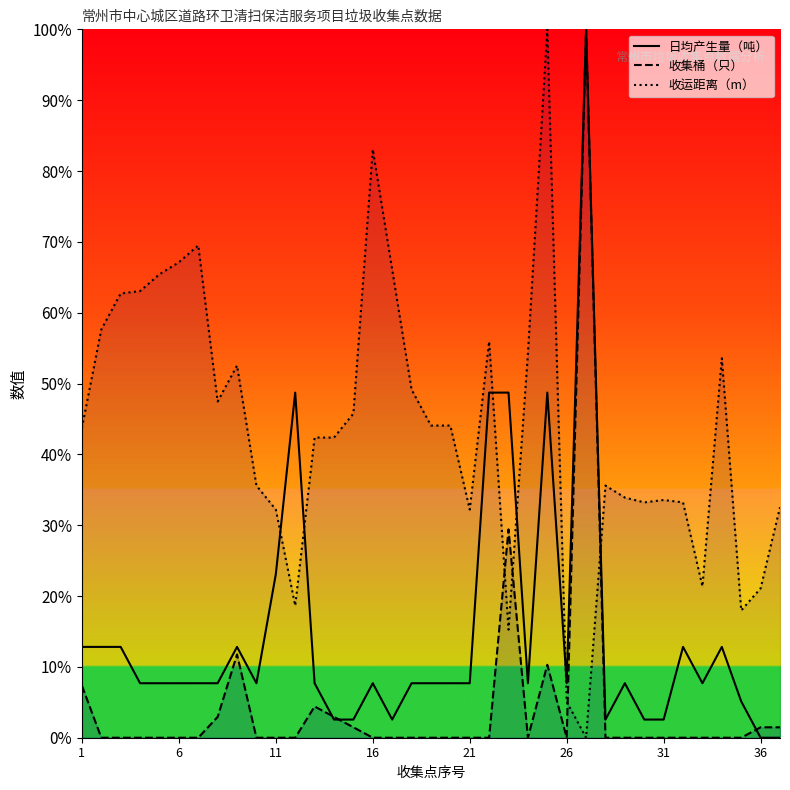

List the series in order of their peak value, lowest first.

日均产生量（吨）, 收集桶（只）, 收运距离（m）